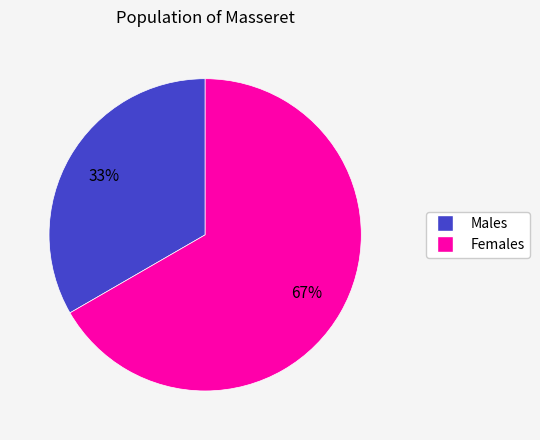

Does any single category account for the majority?

Yes